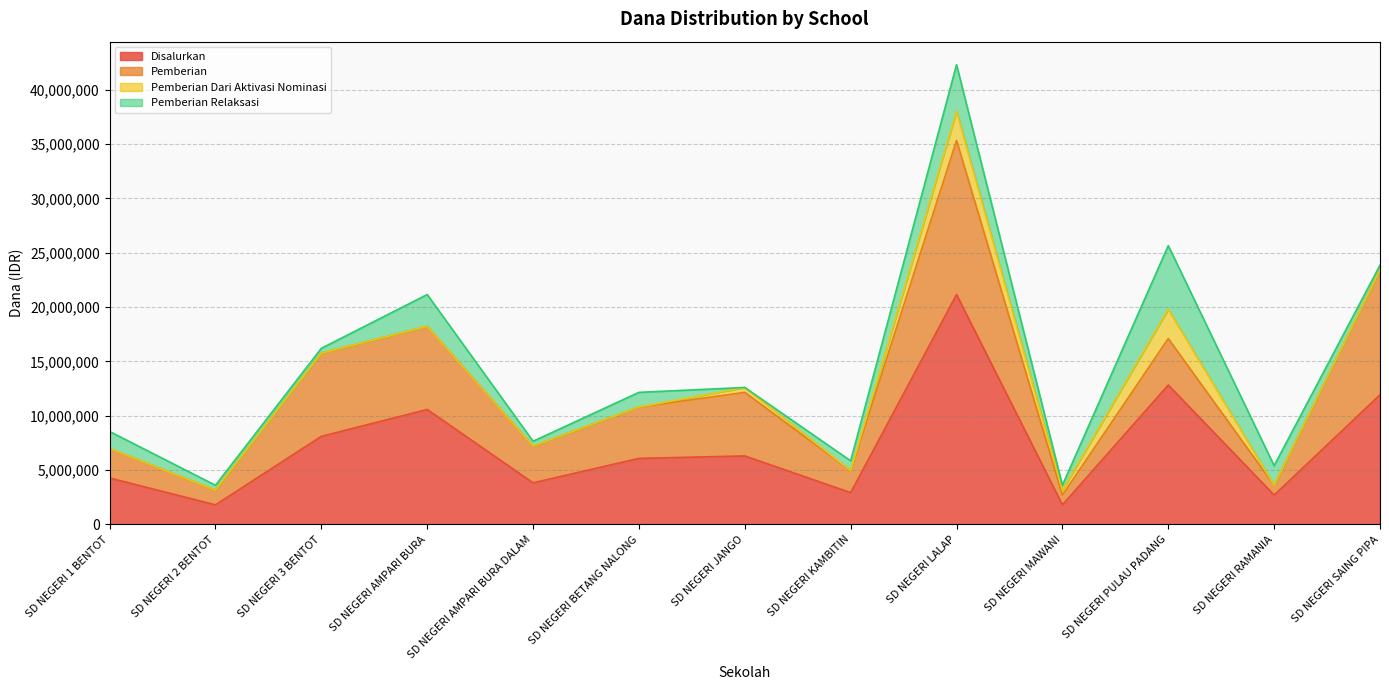

Does the chart have visible grid lines?

Yes